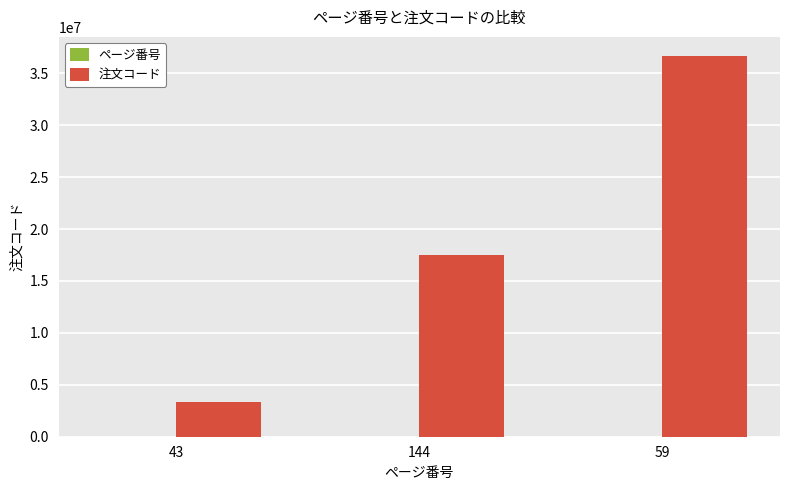

What is the approximate value of 注文コード at 144?

17489167